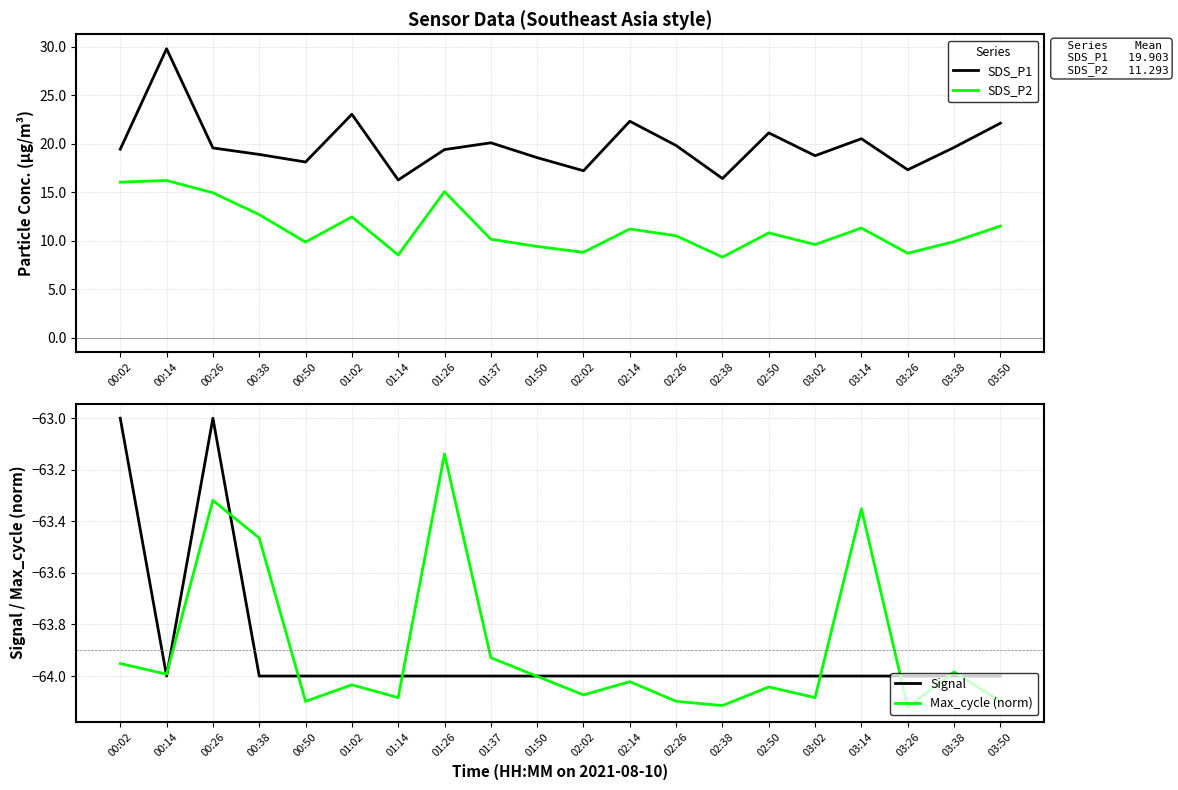

The SDS_P1 series shows 18.6 at 01:50. True or false?

True